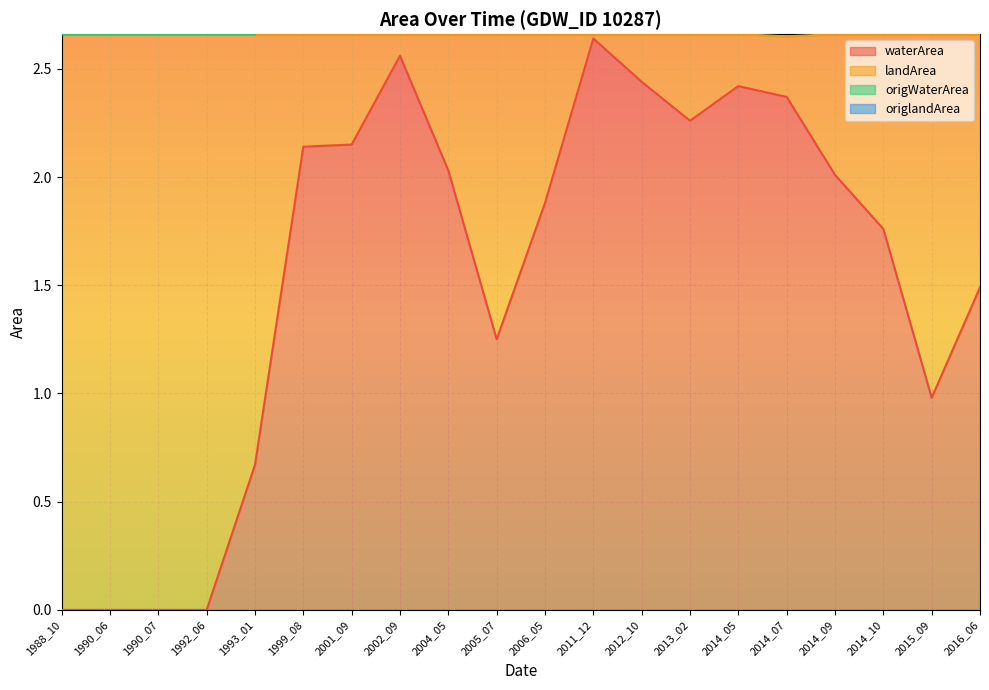

How many interior local valleys does the origWaterArea series have?

2